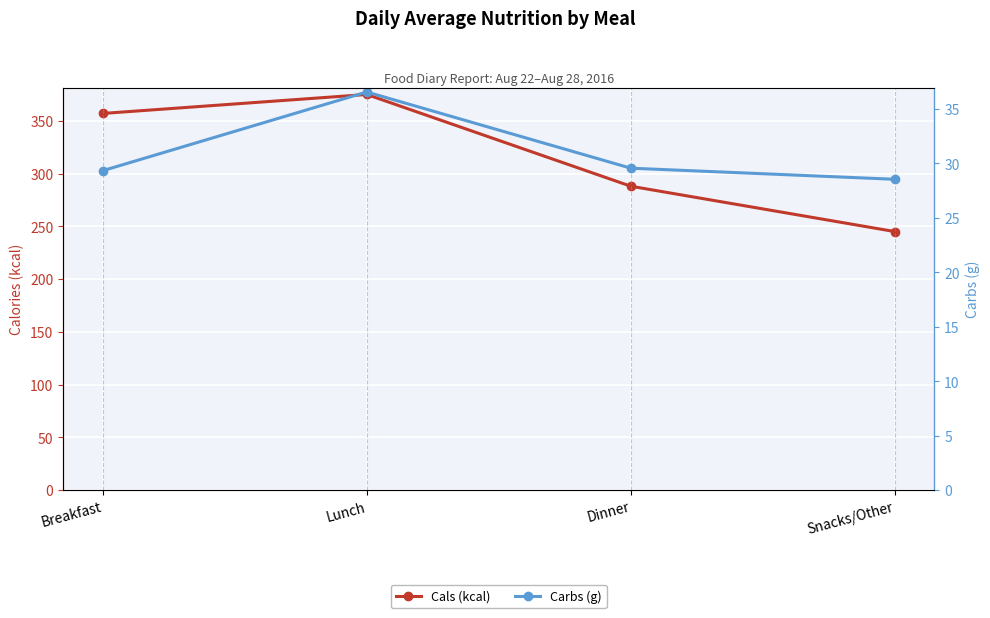

True or false: Cals (kcal) has more than 0 points higher than both neighbors.

True